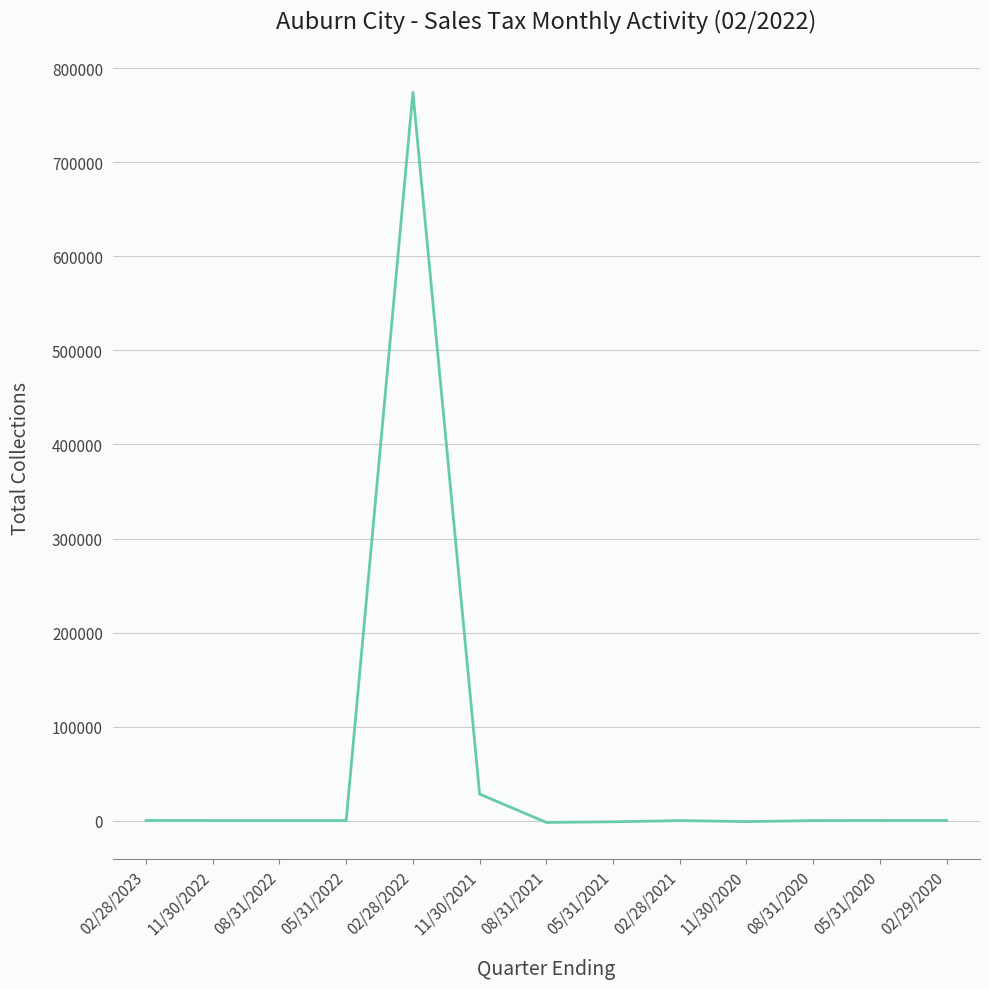

True or false: there are more than 0 points higher than both neighbors.

True